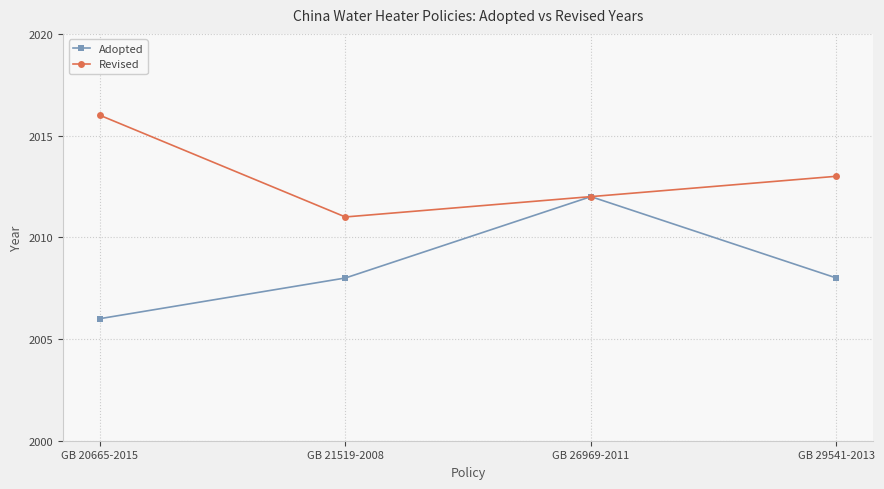

Does the chart have visible grid lines?

Yes